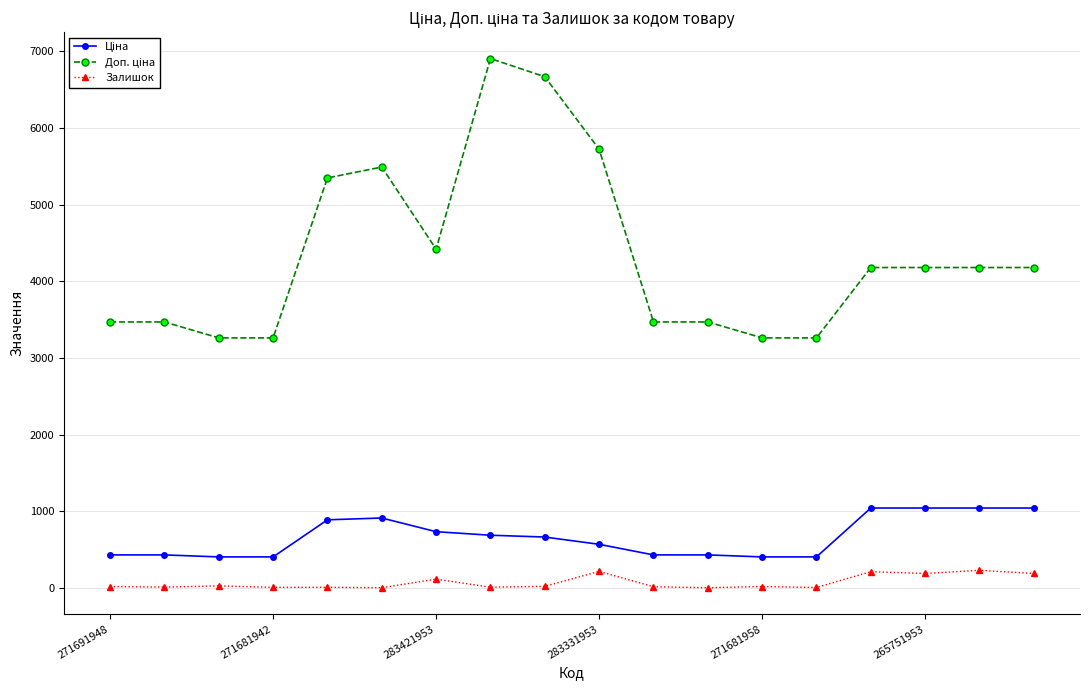

True or false: Залишок has more than 2 interior local peaks.

True